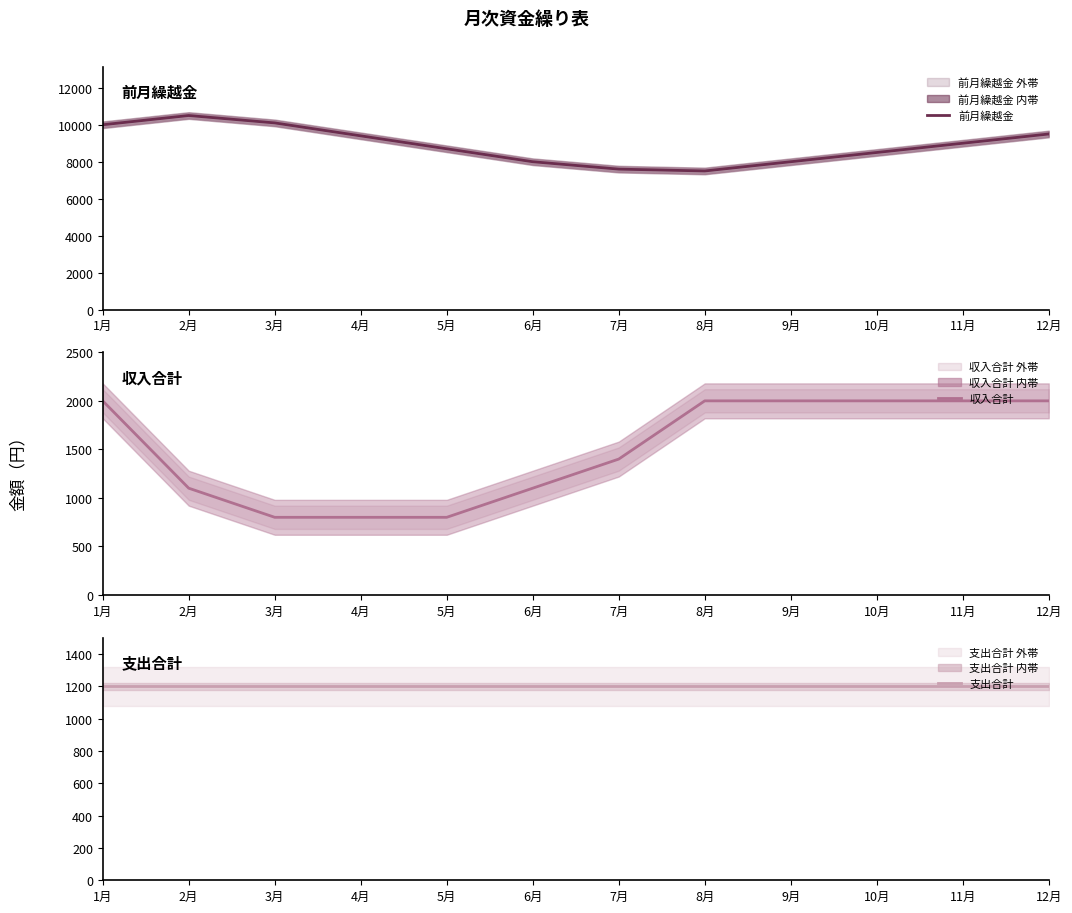

What is the label of the 11th point from the left?

11月